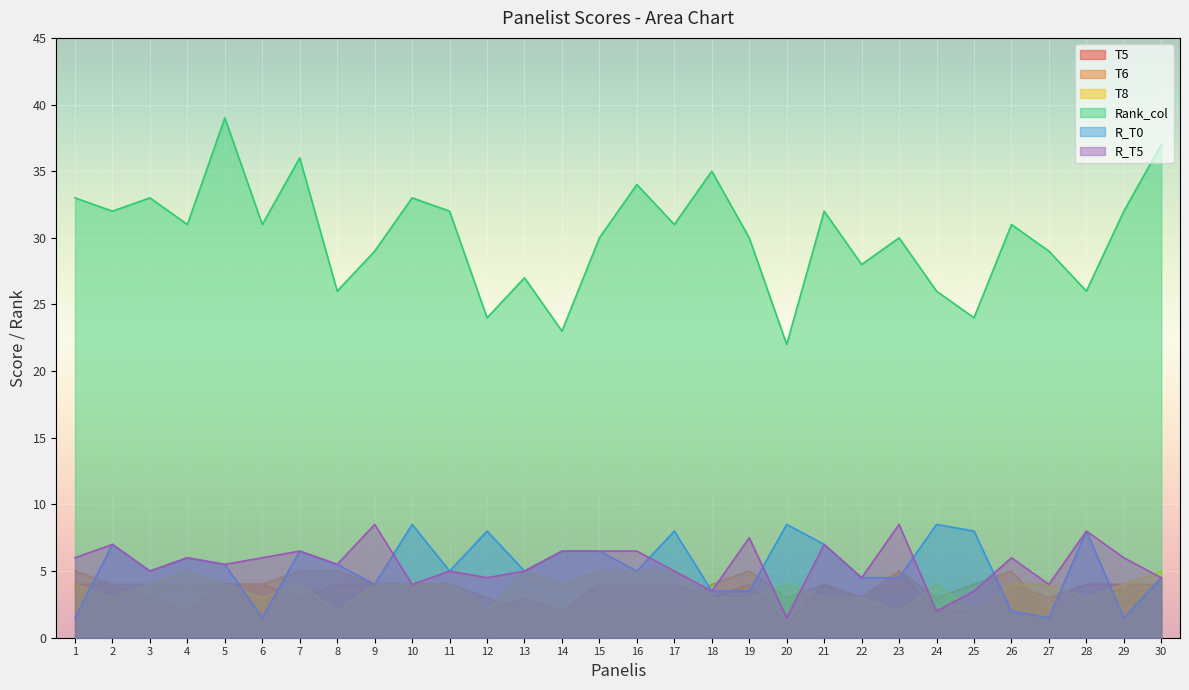

How many values in the T5 series exceed 4?

1